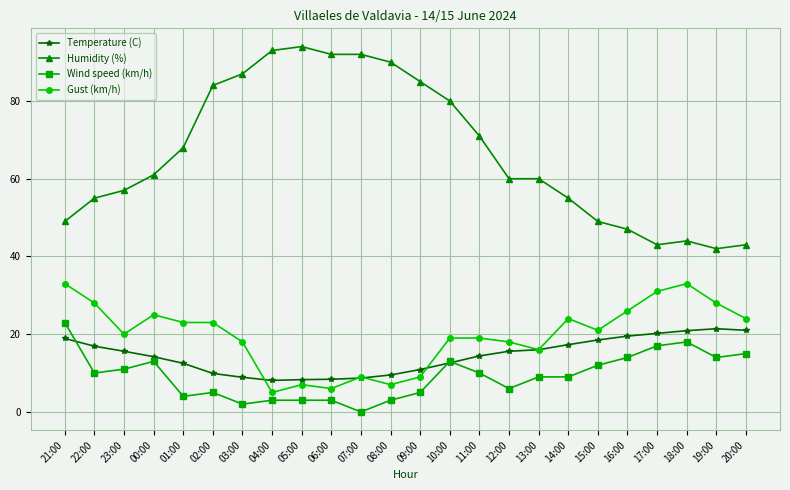

True or false: Humidity (%) and Wind speed (km/h) intersect in this chart.

False